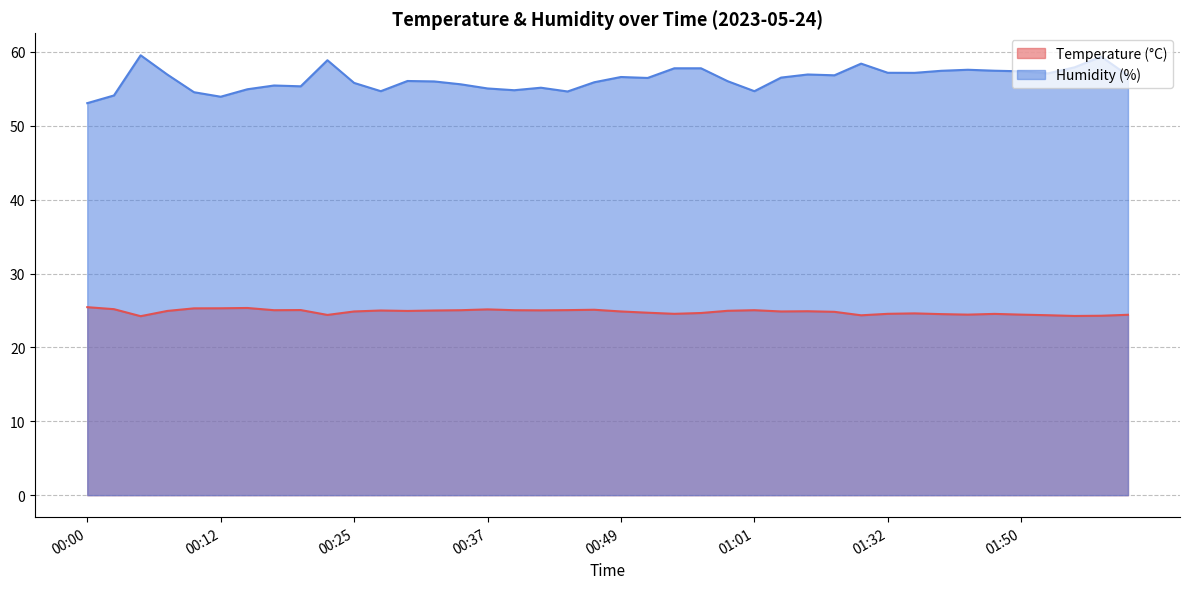

True or false: Humidity (%) and Temperature (°C) intersect in this chart.

False